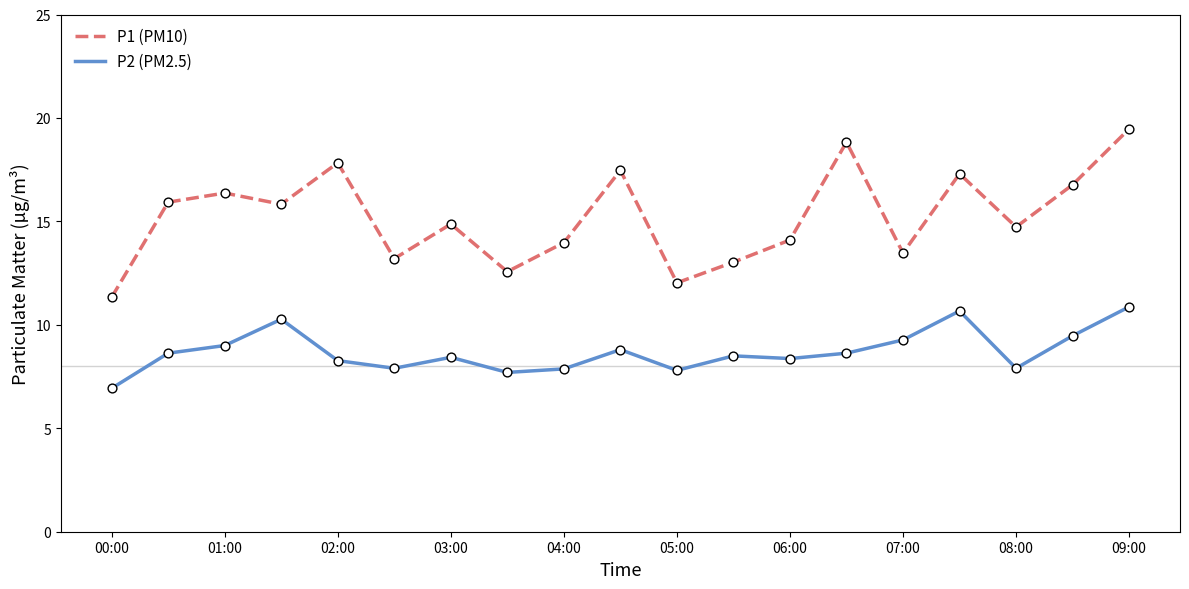

Which series has the largest total across all categories?

P1 (PM10)